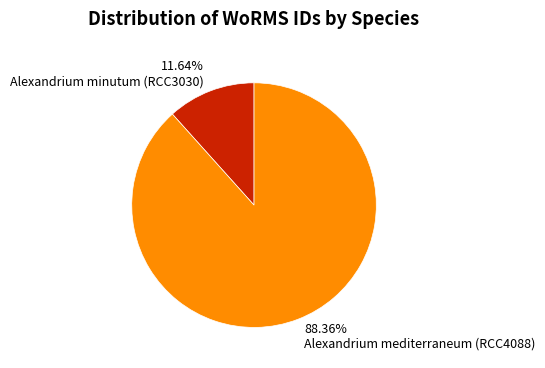

How many slices are in this pie chart?

2